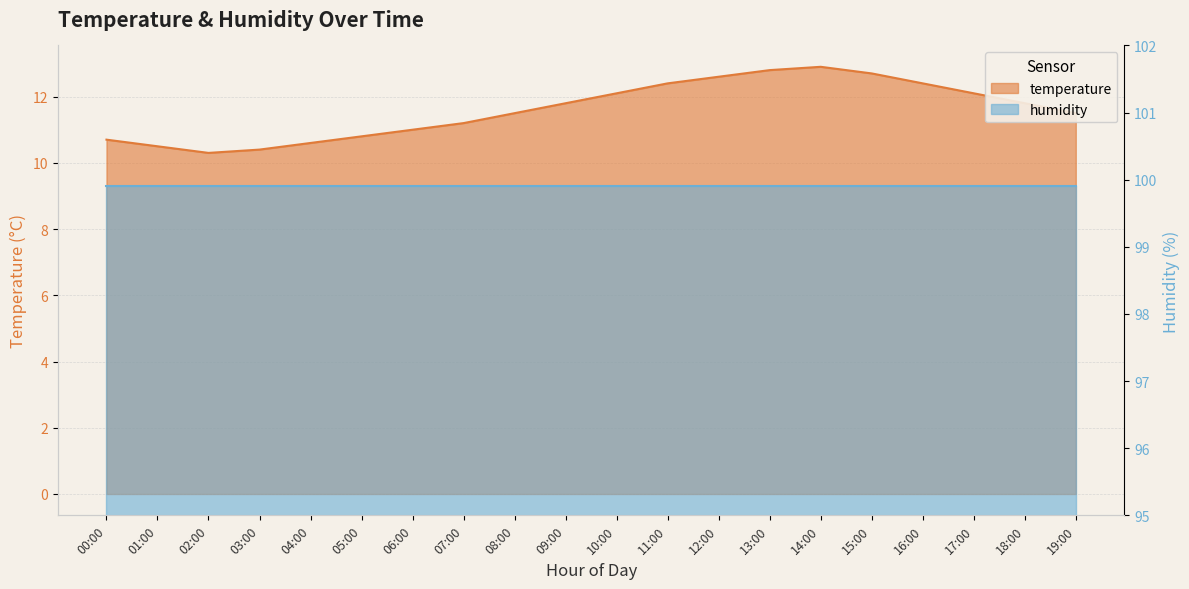

At which label is the value closest to 11?

06:00